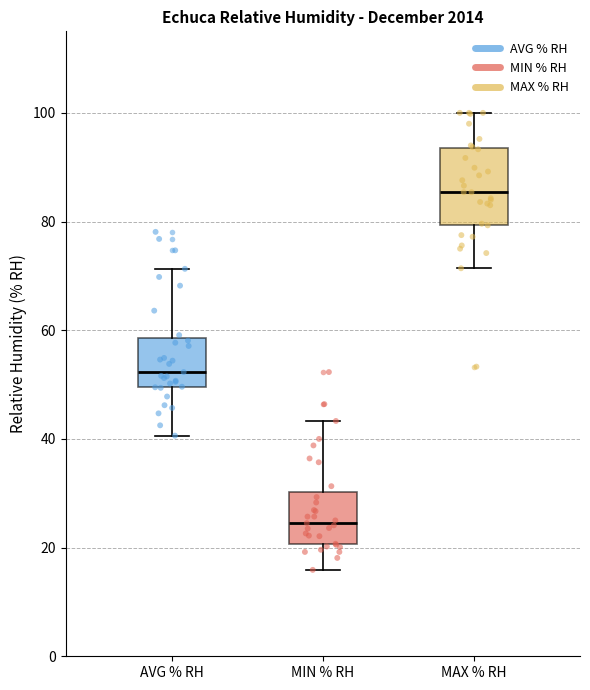

Which box is the tallest, from its lower edge to its upper edge?

MAX % RH